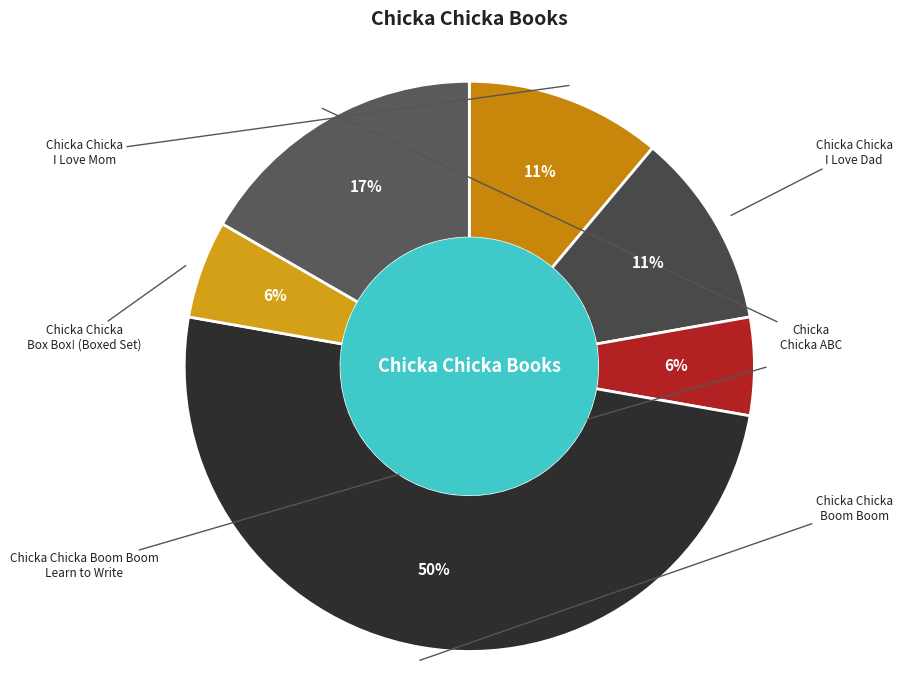

Rank the categories by value from lowest to highest.

Chicka Chicka Boom Boom Learn to Write, Chicka Chicka Box Box! (Boxed Set), Chicka Chicka I Love Mom, Chicka Chicka I Love Dad, Chicka Chicka ABC, Chicka Chicka Boom Boom